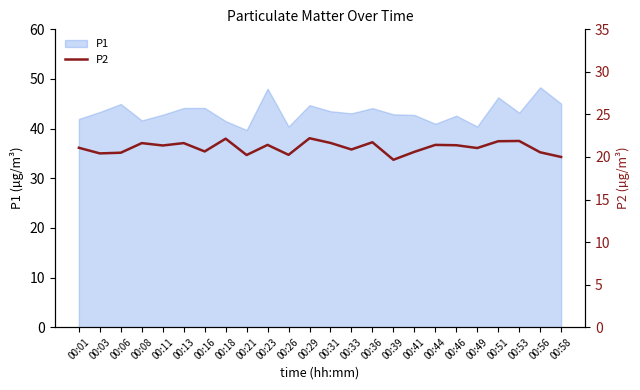

Where is the data nearest to the value 20?

00:58